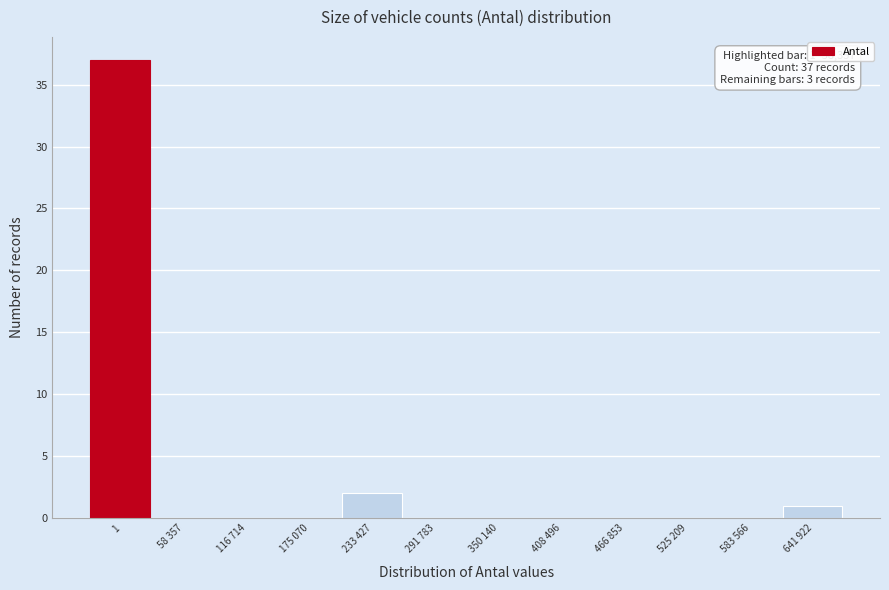

Reading left to right, what are all the values shown in this chart?

1=37	58 357=0	116 714=0	175 070=0	233 427=2	291 783=0	350 140=0	408 496=0	466 853=0	525 209=0	583 566=0	641 922=1